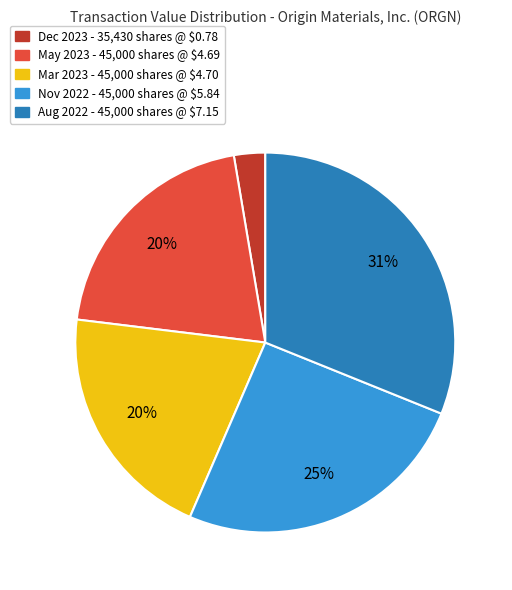

How many segments does this pie chart have?

5